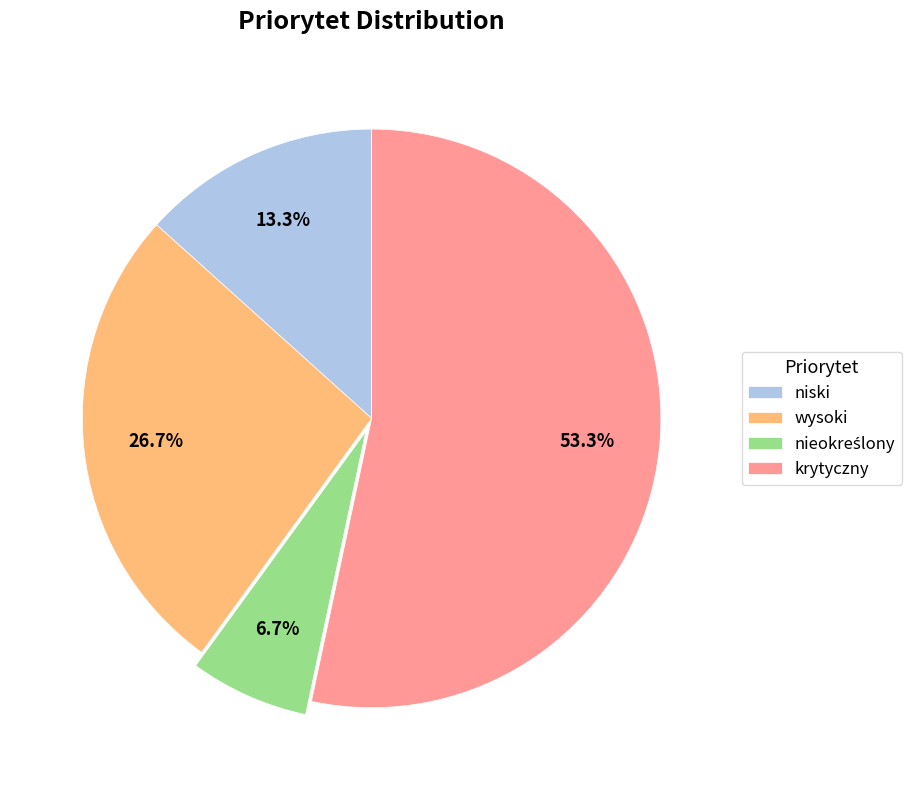

To the nearest percent, what is the average slice percentage?

25%